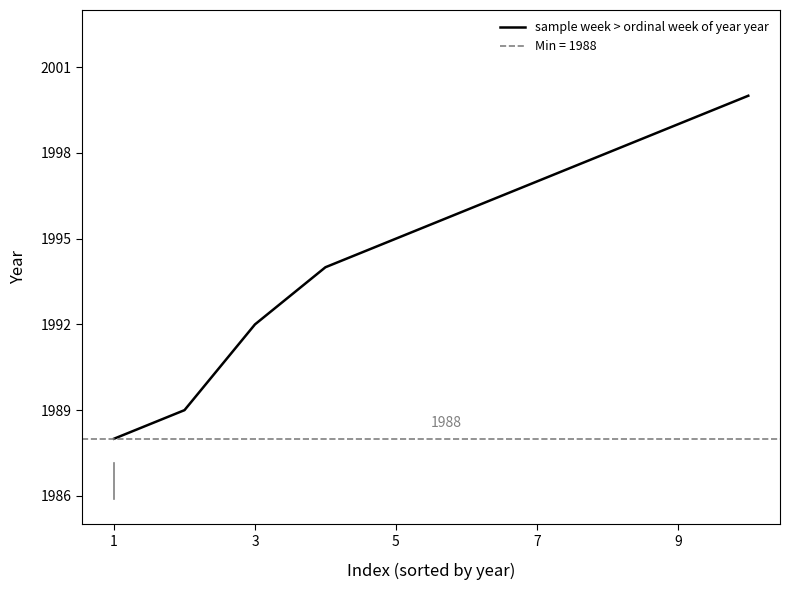

What is the maximum value for sample week > ordinal week of year year?

2000